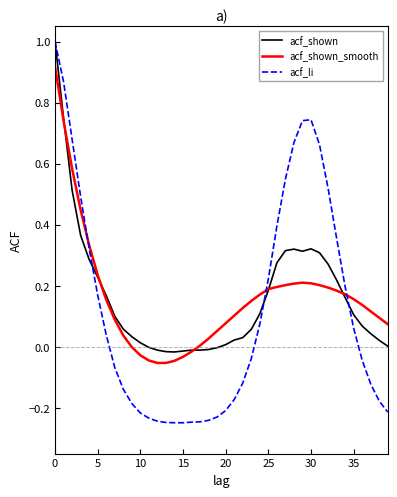

Does the chart have visible grid lines?

No